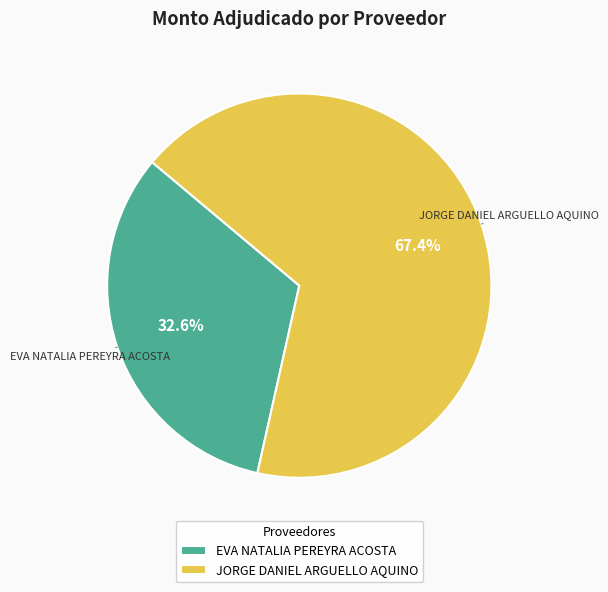

How many segments does this pie chart have?

2